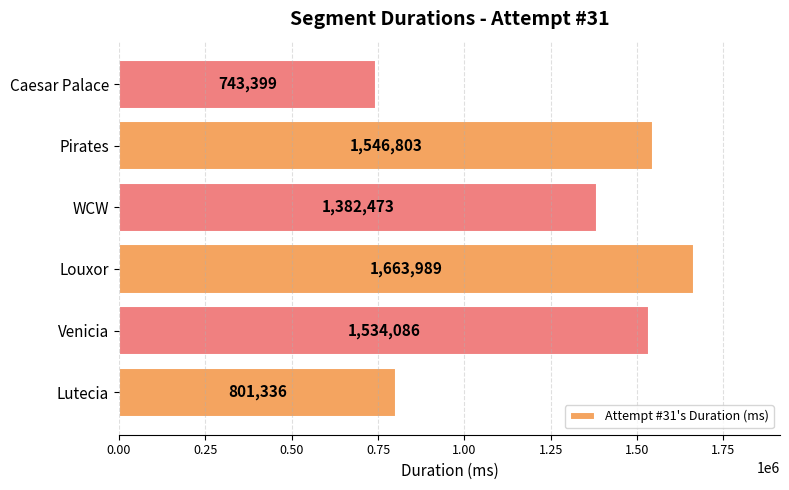

How many data points are less than 1534086?

3